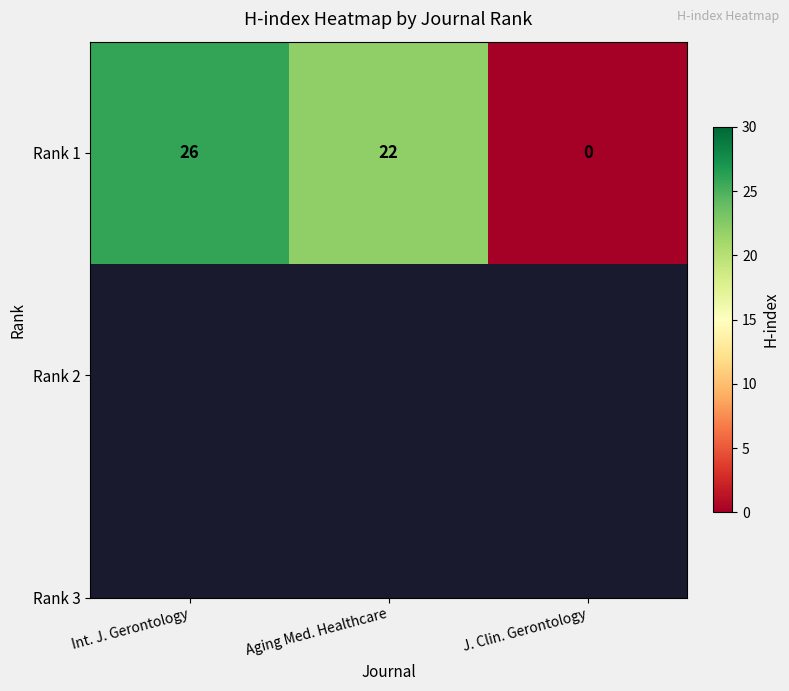

Approximately how many times larger is the value at Aging Med. Healthcare compared to Int. J. Gerontology?

0.8